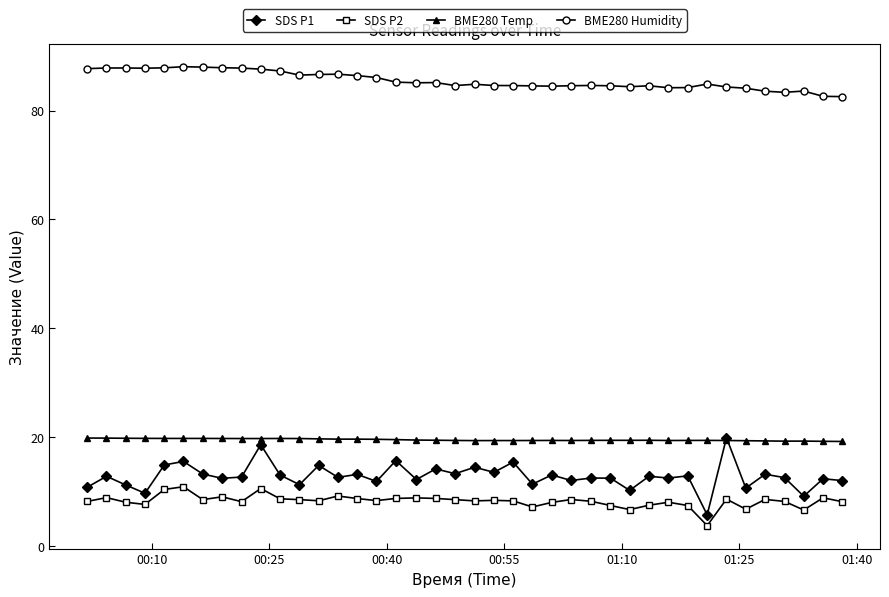

Which series has the largest total across all categories?

BME280 Humidity